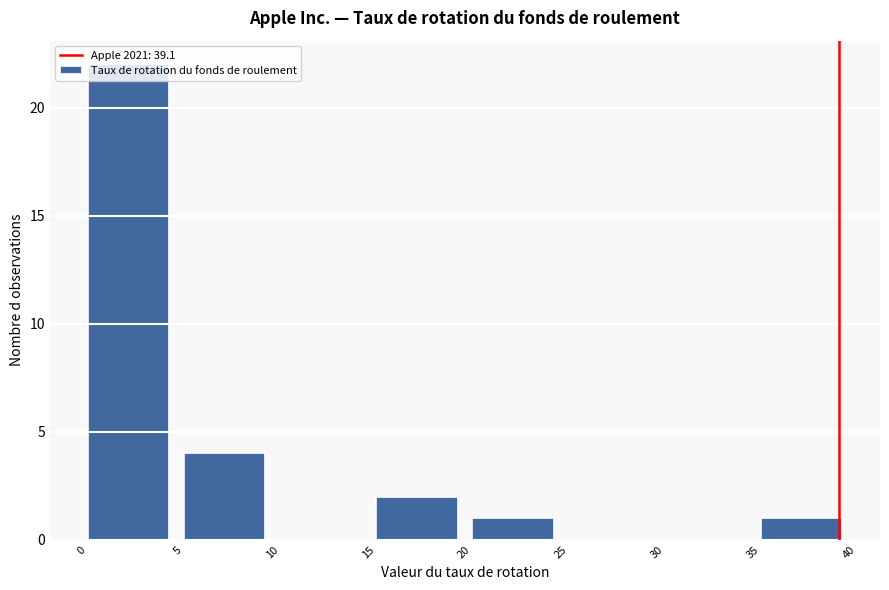

Reading left to right, transcribe this chart: for each bar, give the range it covers on the x-axis and its height. The values are not printed on the chart, so give them approximately, as read against the axis.

0 to 5: 22
5 to 10: 4
10 to 15: 0
15 to 20: 2
20 to 25: 1
25 to 30: 0
30 to 35: 0
35 to 40: 1